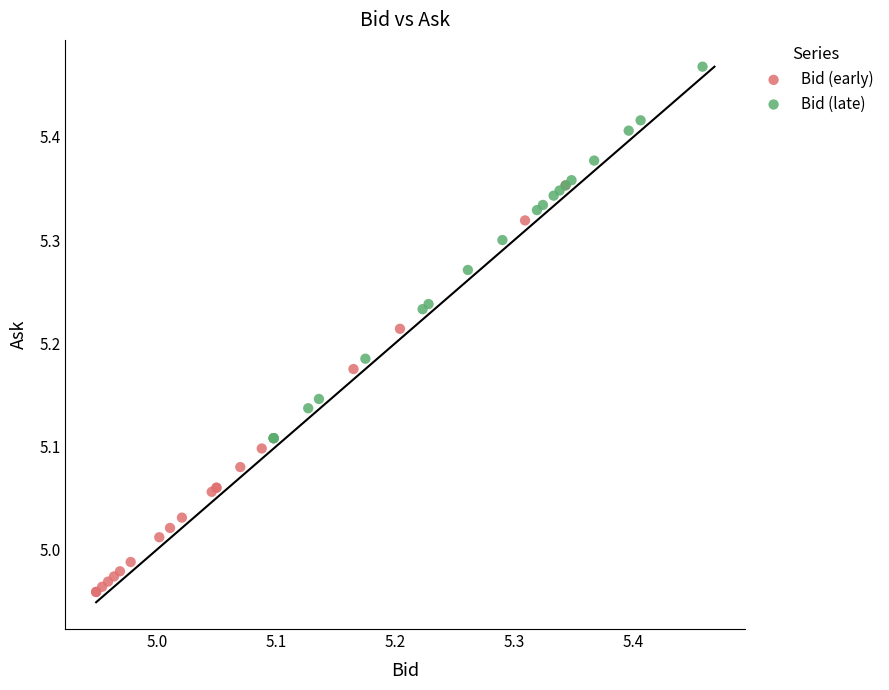

Which series reaches the maximum Y coordinate?

Bid (late)